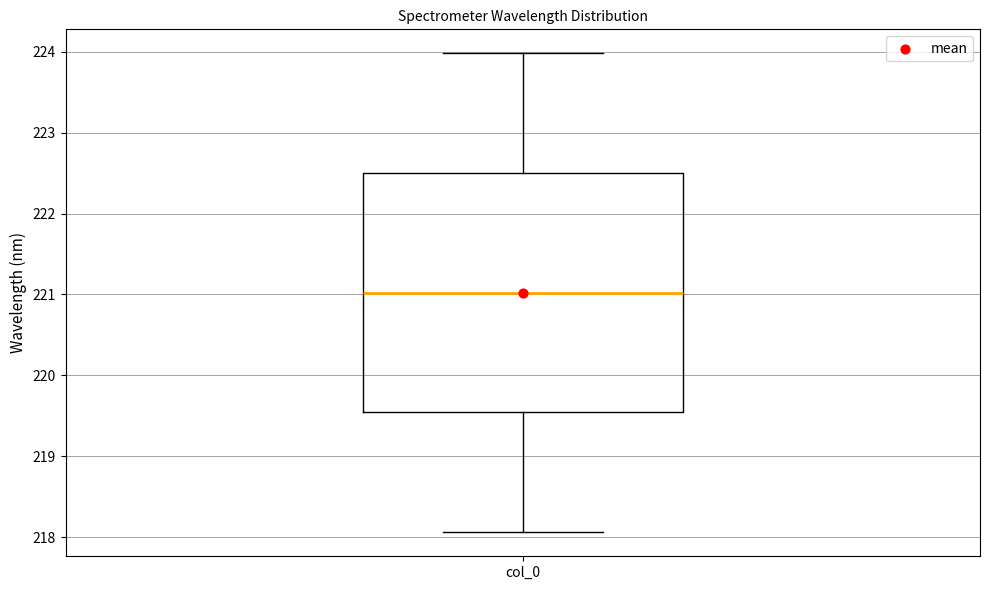

Read this box plot against the y-axis: the position of the median line, the range covered by the box, and the ends of both whiskers. The values are not printed on the chart, so give them approximately, as read against the axis.

median 221.0, box 219.5 to 222.5, whiskers 218.1 to 224.0